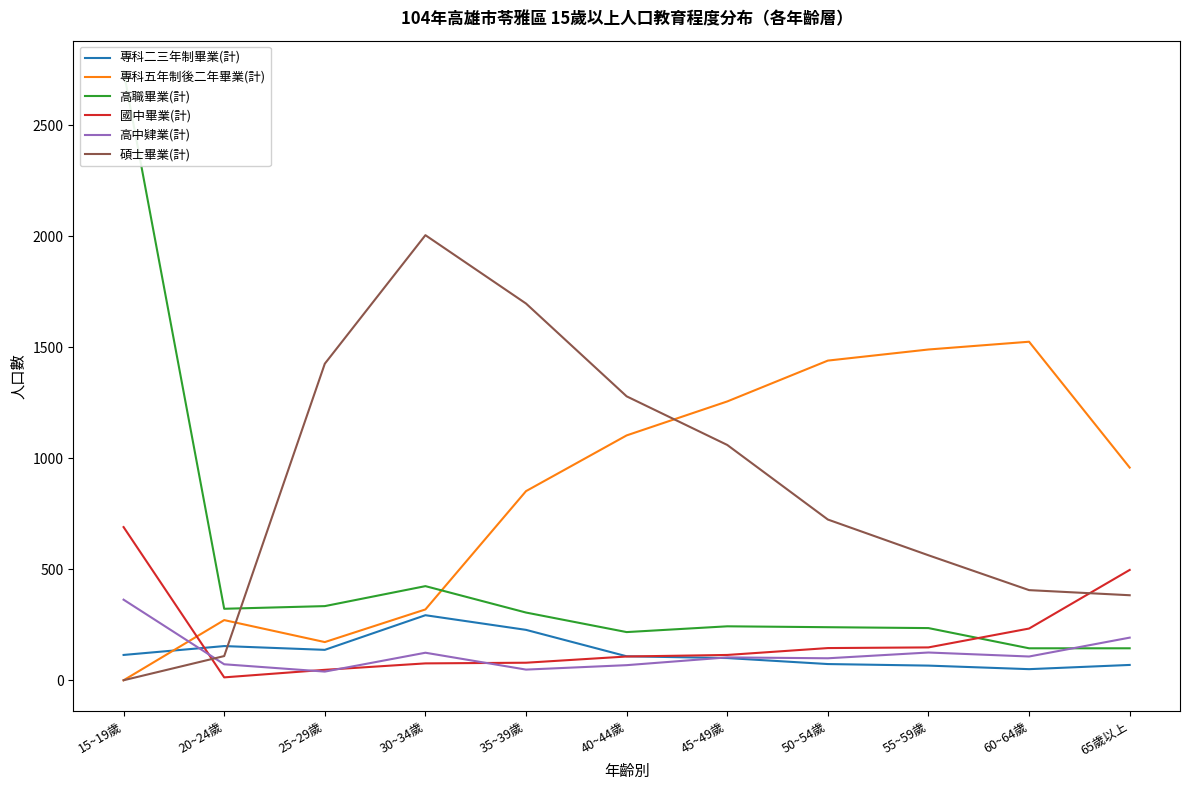

What is the total value across all series at 45~49歲?

2876